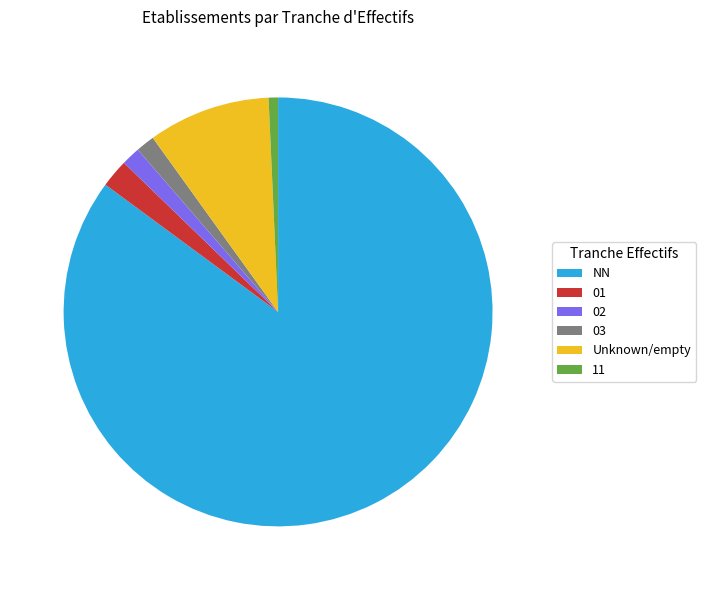

Count the number of slices in the pie.

6